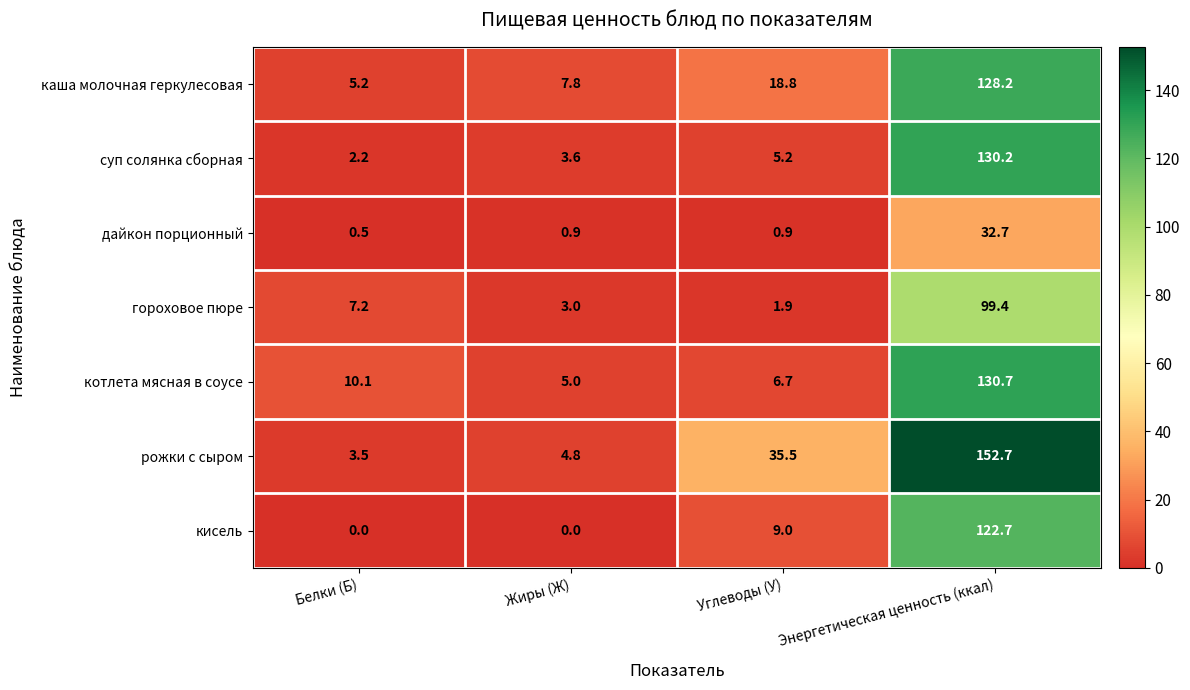

Which series has the largest range (max minus min)?

рожки с сыром